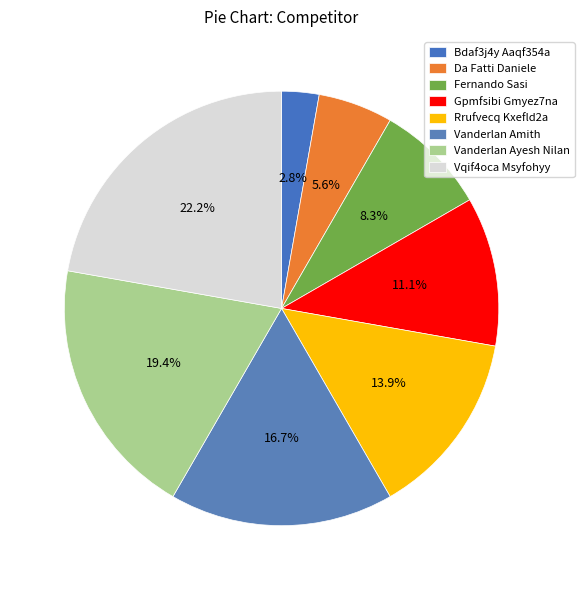

How many slices are in this pie chart?

8